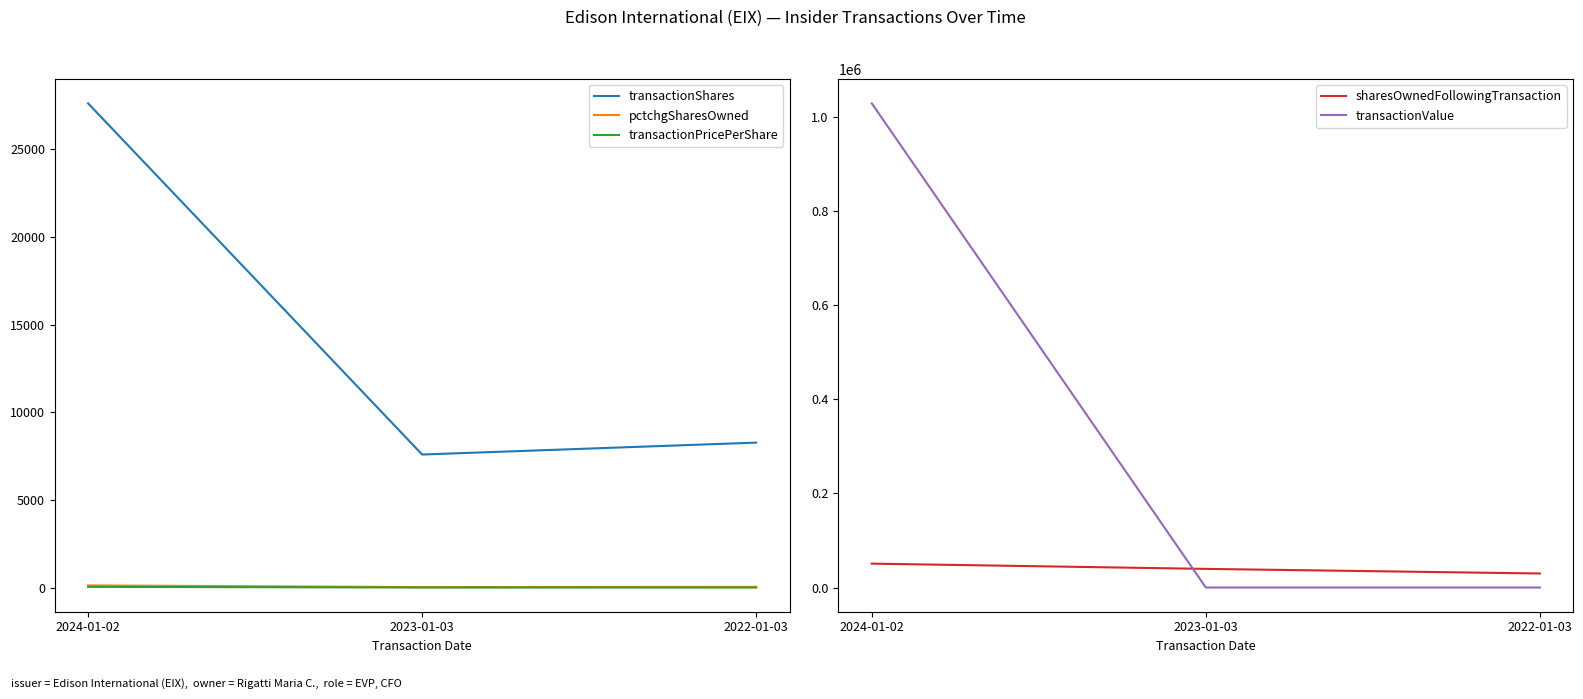

The value of transactionPricePerShare at 2023-01-03 is 0.0. True or false?

True